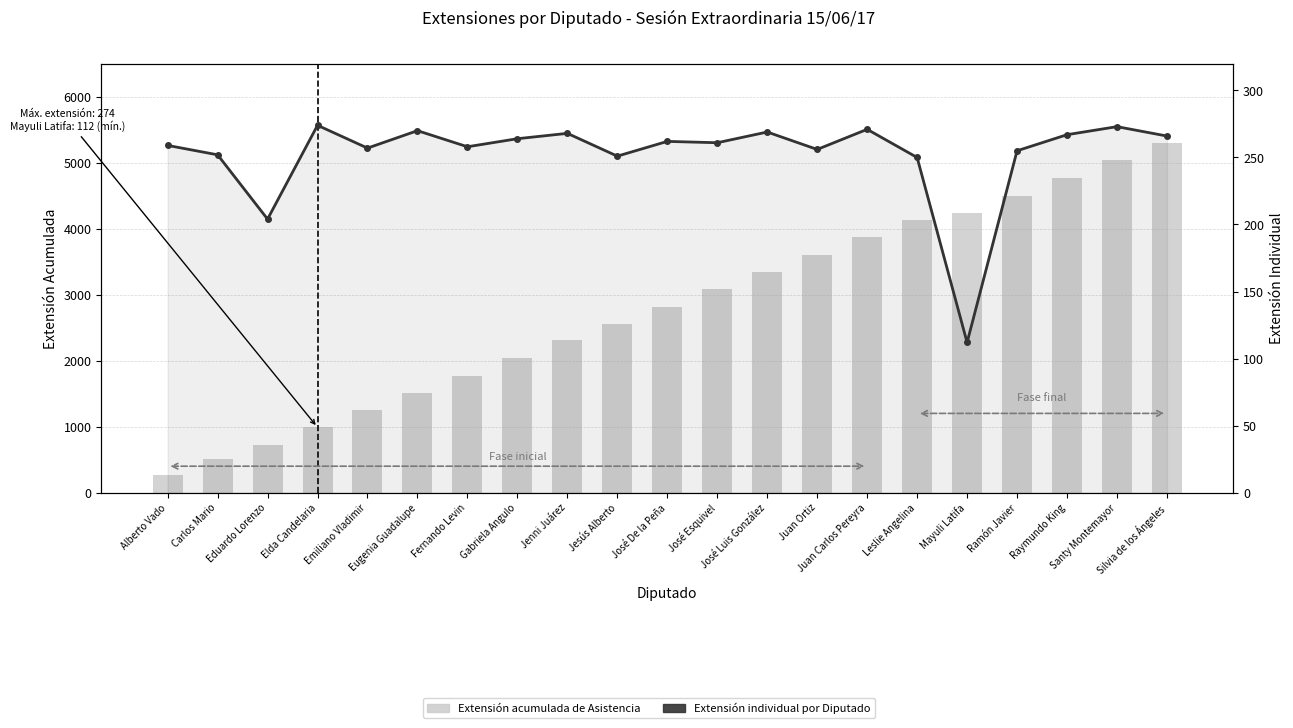

What is the label of the 21st bar from the right?

Alberto Vado